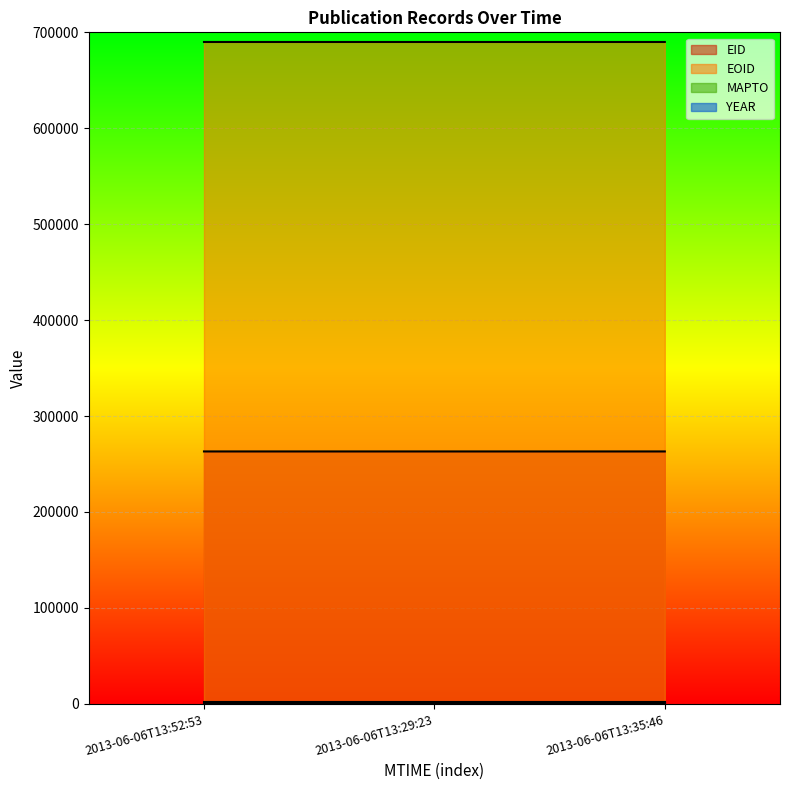

Which series has the largest total across all categories?

EOID